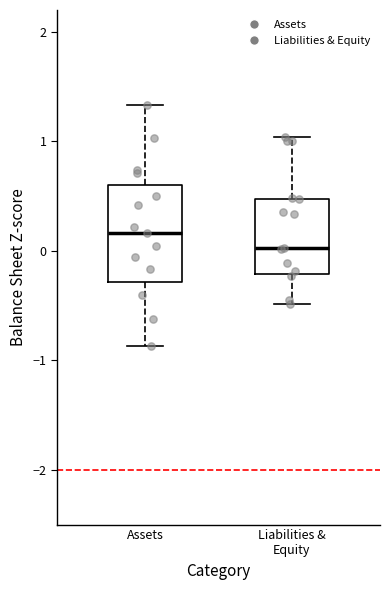

Reading left to right, read every box against the y-axis: the position of its median line, the range the box covers, and the ends of its whiskers. The values are not printed on the chart, so give them approximately, as read against the axis.

Assets: median 0.2, box -0.3 to 0.6, whiskers -0.9 to 1.3
Liabilities & Equity: median 0.0, box -0.2 to 0.5, whiskers -0.5 to 1.0